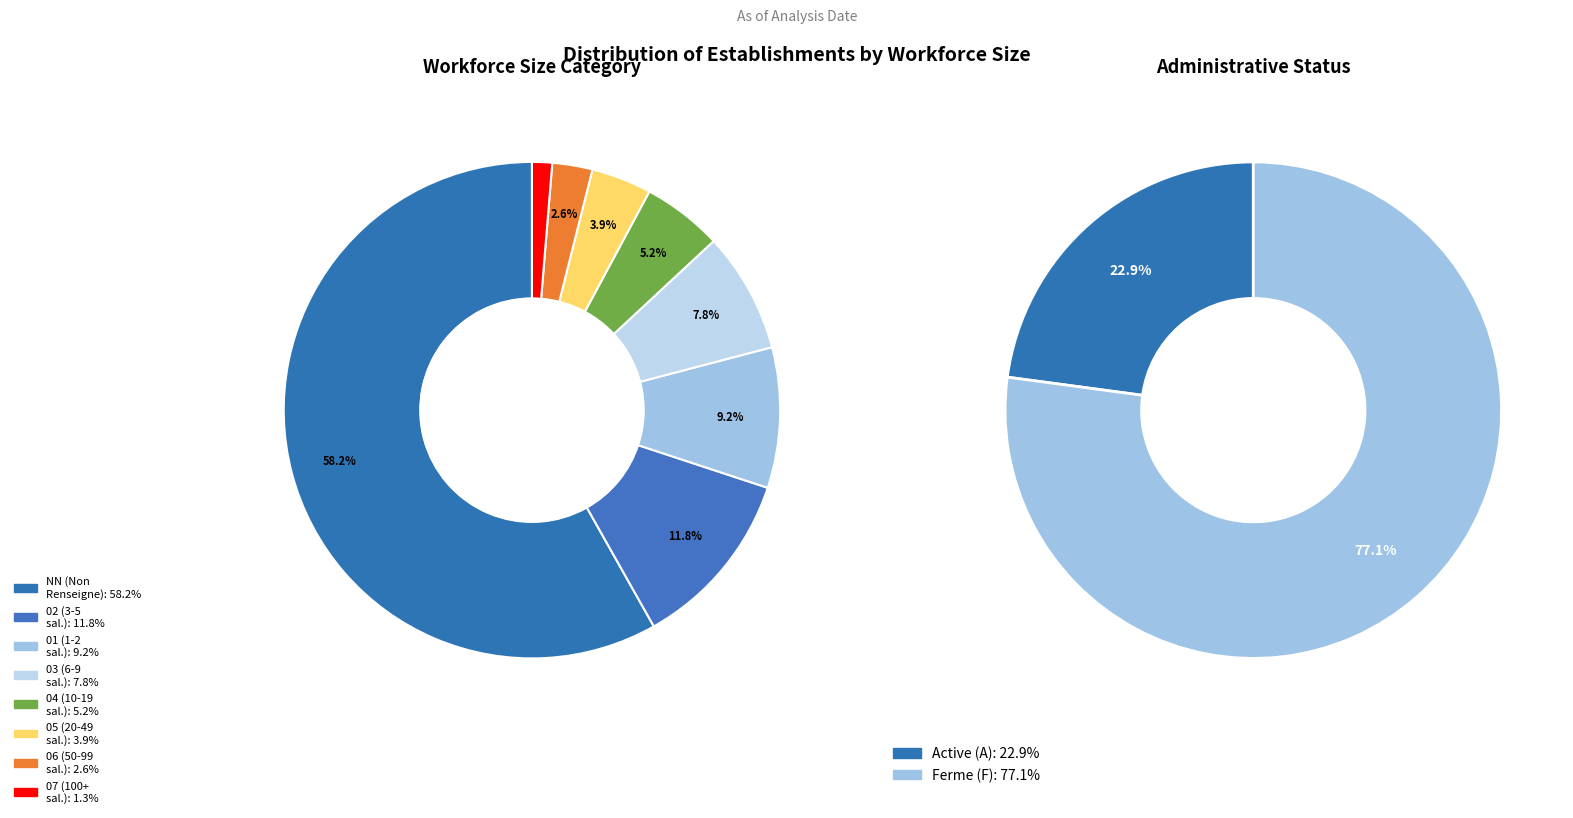

To the nearest percent, what is the average slice percentage?

12%